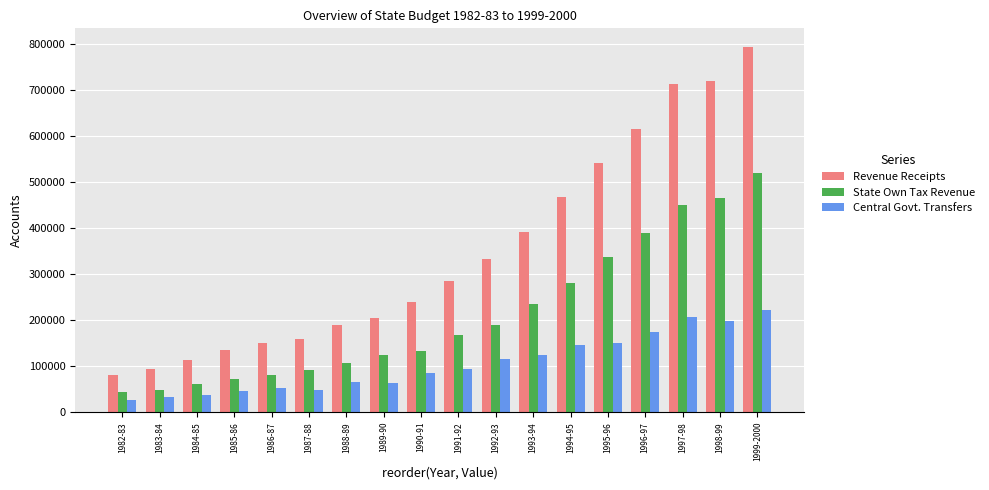

Rank the series at 1994-95 from lowest to highest value.

Central Govt. Transfers, State Own Tax Revenue, Revenue Receipts